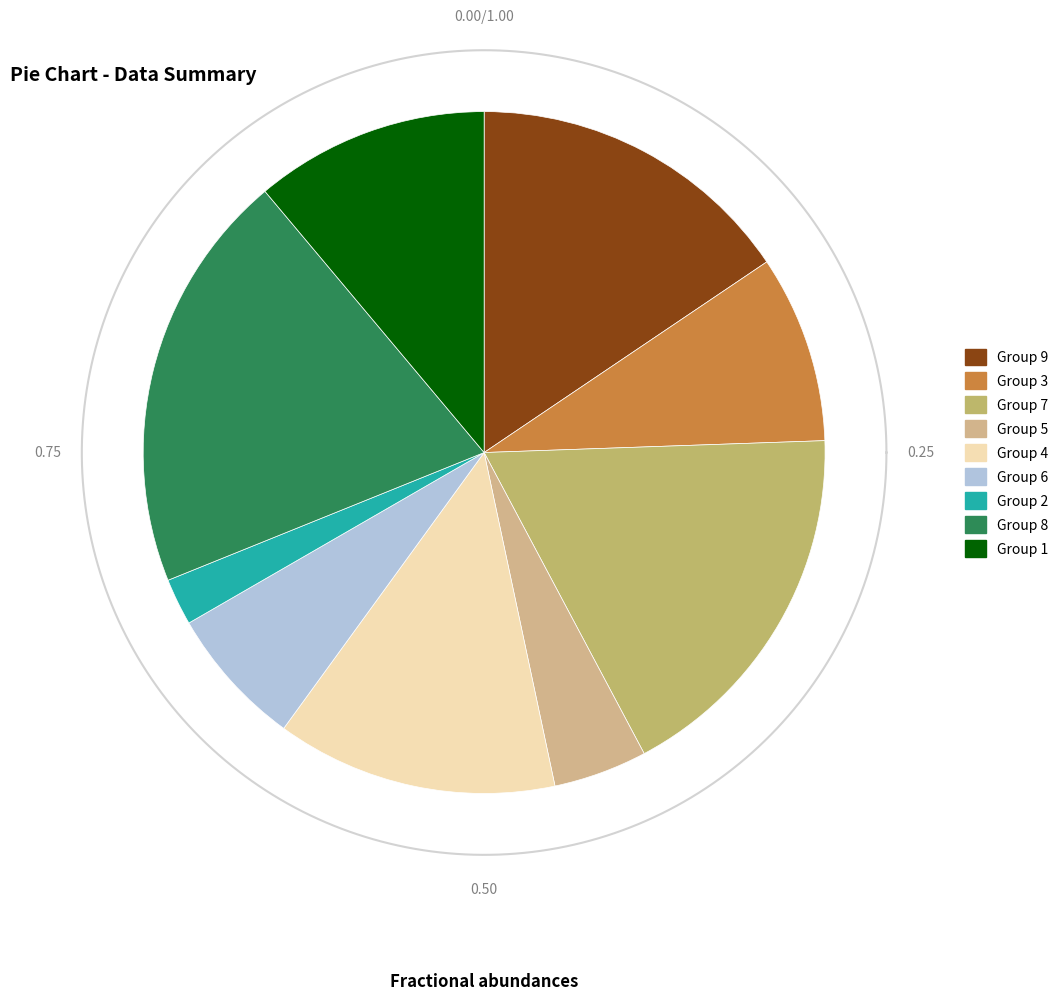

To the nearest percent, what is the average slice percentage?

11%